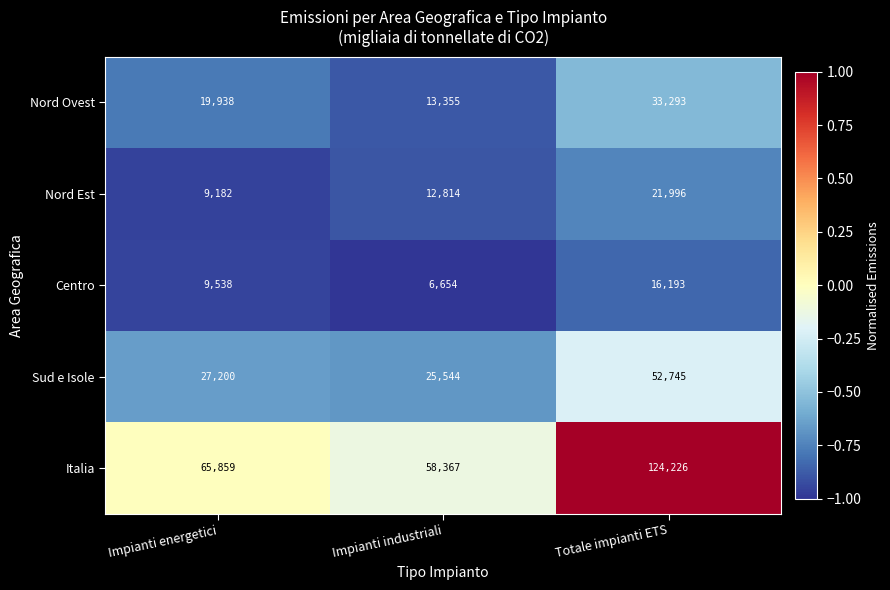

What is the difference between the Italia values at Impianti industriali and Totale impianti ETS?

65859